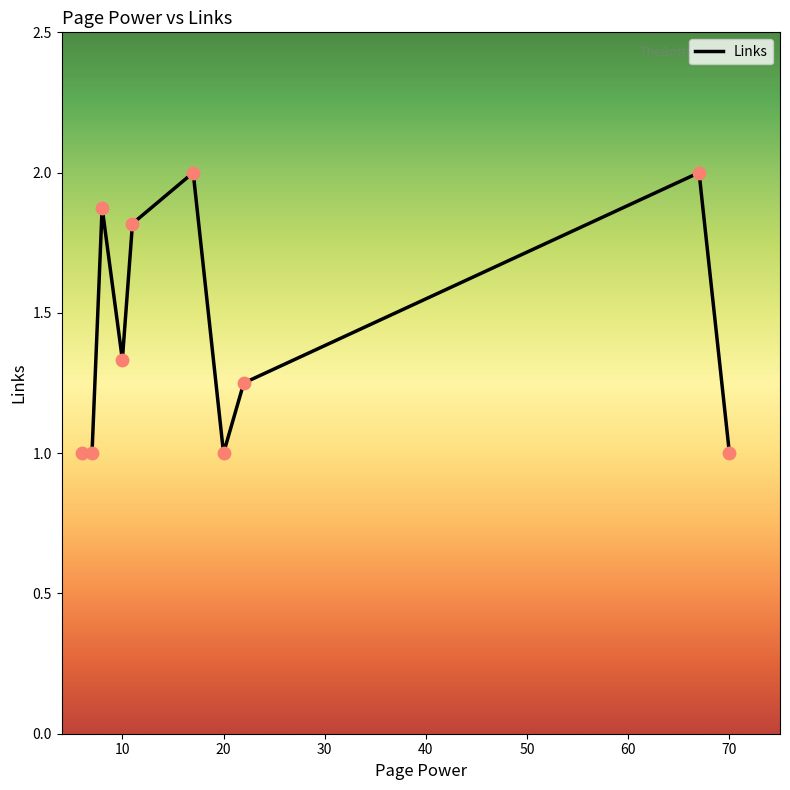

What is the maximum value shown in the chart?

2.0